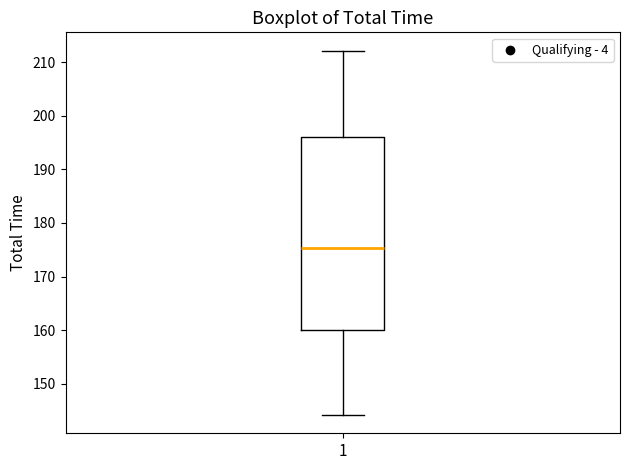

Read this box plot against the y-axis: the position of the median line, the range covered by the box, and the ends of both whiskers. The values are not printed on the chart, so give them approximately, as read against the axis.

median 175, box 160 to 196, whiskers 144 to 212